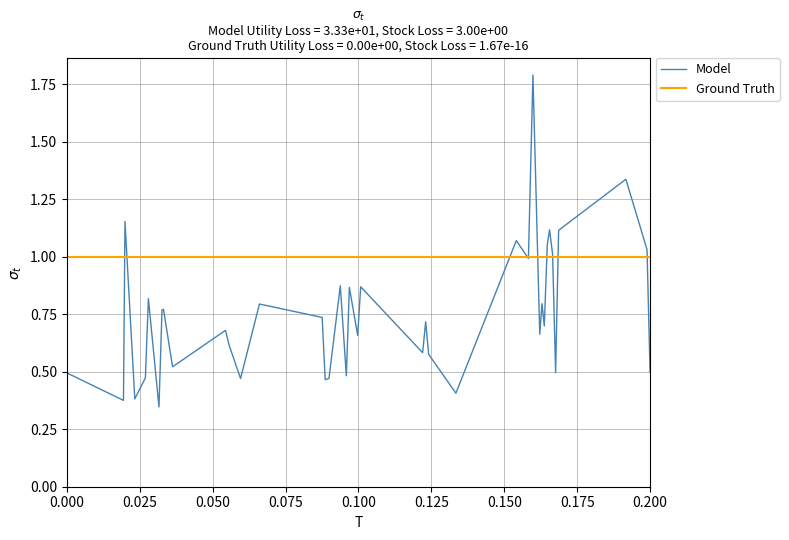

Which series has the largest total across all categories?

Ground Truth